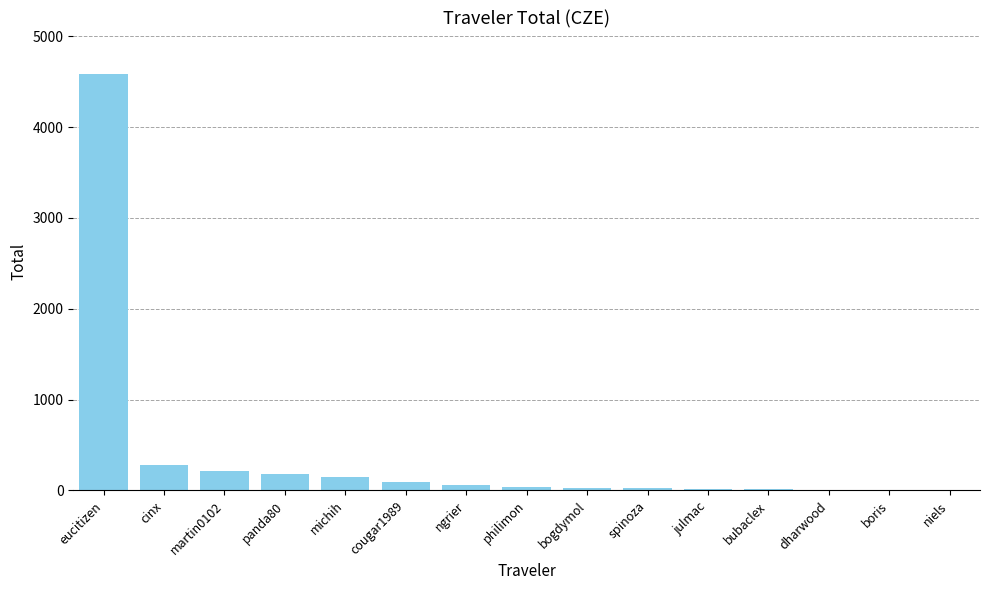

The value at eucitizen is 2603.8. True or false?

False